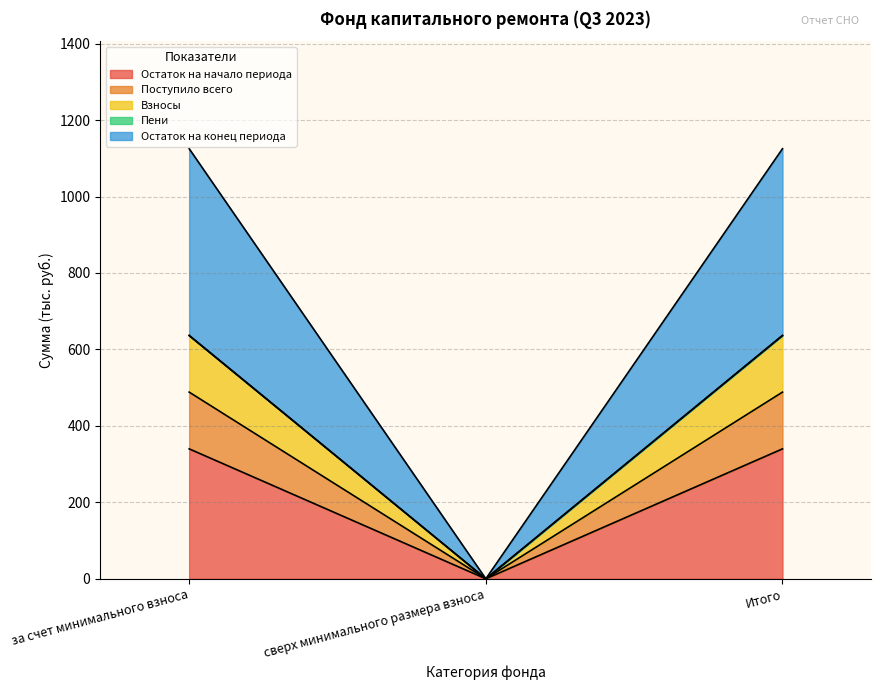

What is the highest value of the Остаток на начало периода series?

339.9